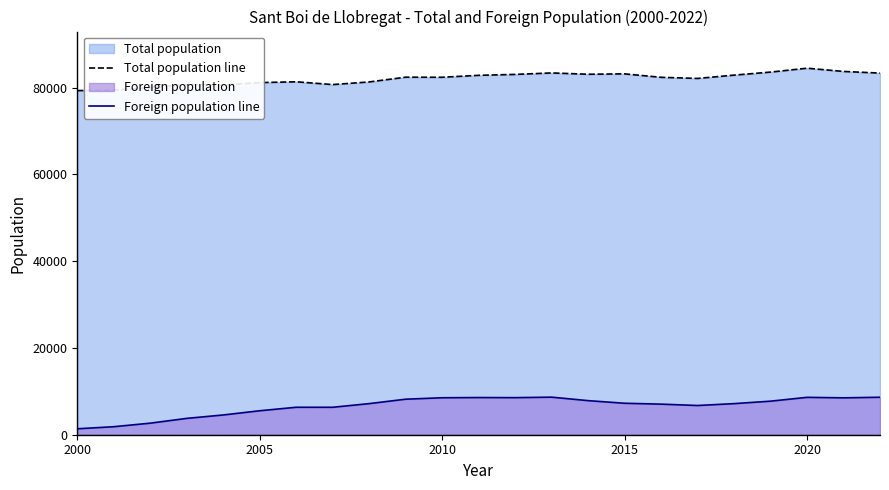

True or false: Foreign population line and Total population line intersect in this chart.

False